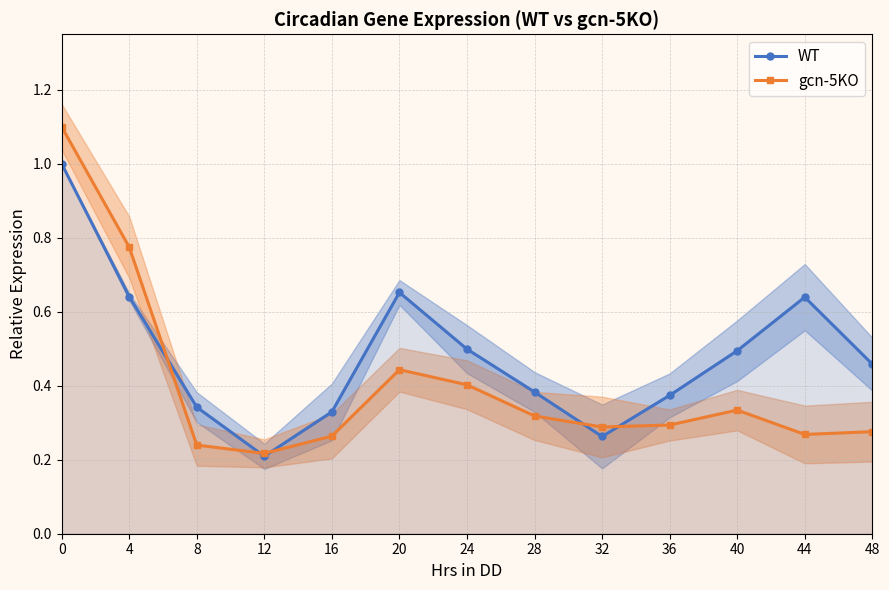

Where is the first local minimum for WT?

12